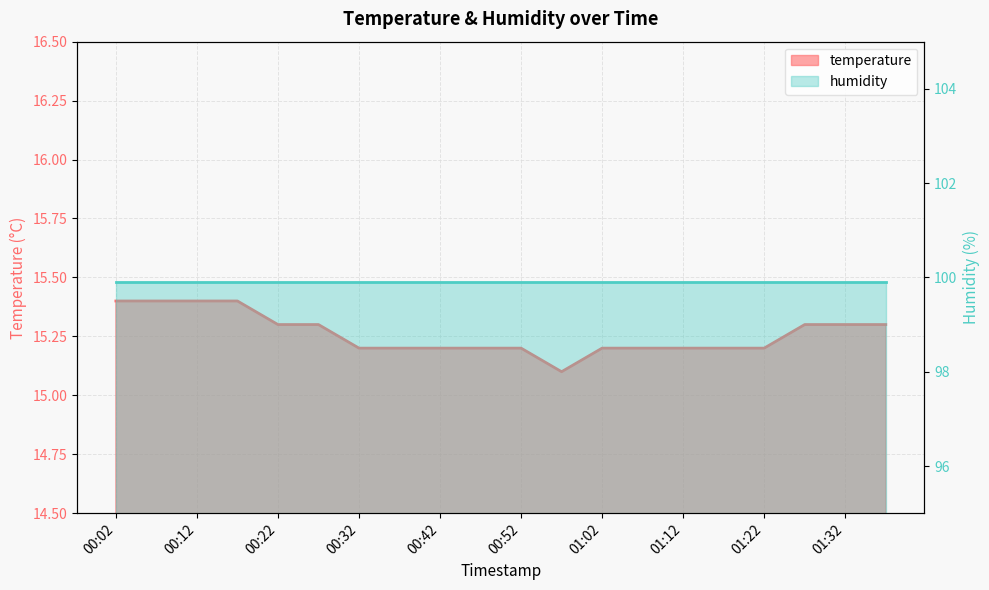

Approximately how many times larger is the value at 01:17 compared to 00:17?

1.0